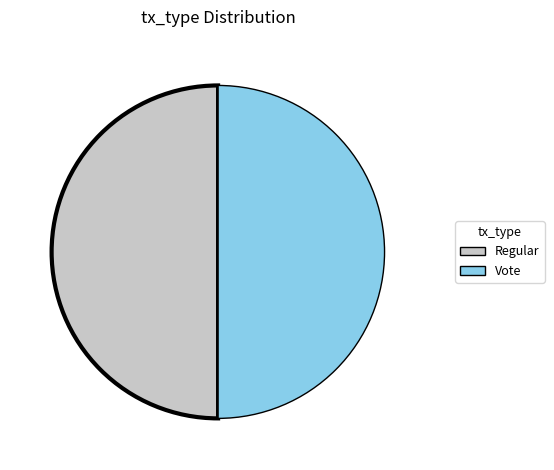

Which category has the smallest portion of the pie?

Regular (io_index=0)